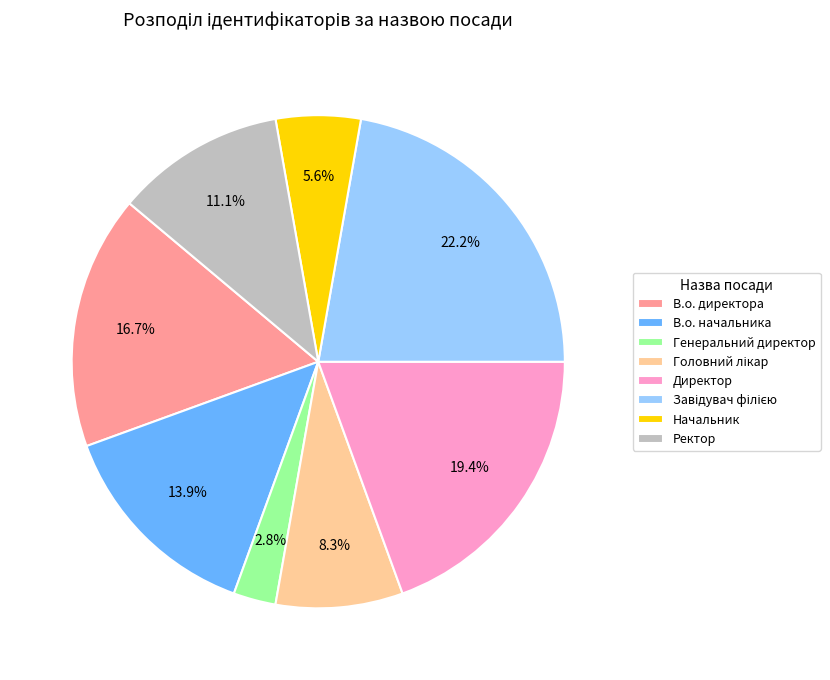

To the nearest percent, what is the difference between the largest and smallest slice percentages?

19%